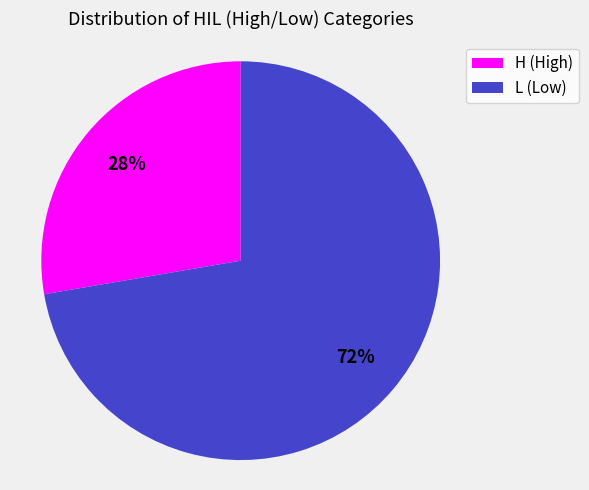

What is the ratio of the value at L (Low) to the value at H (High)?

2.6